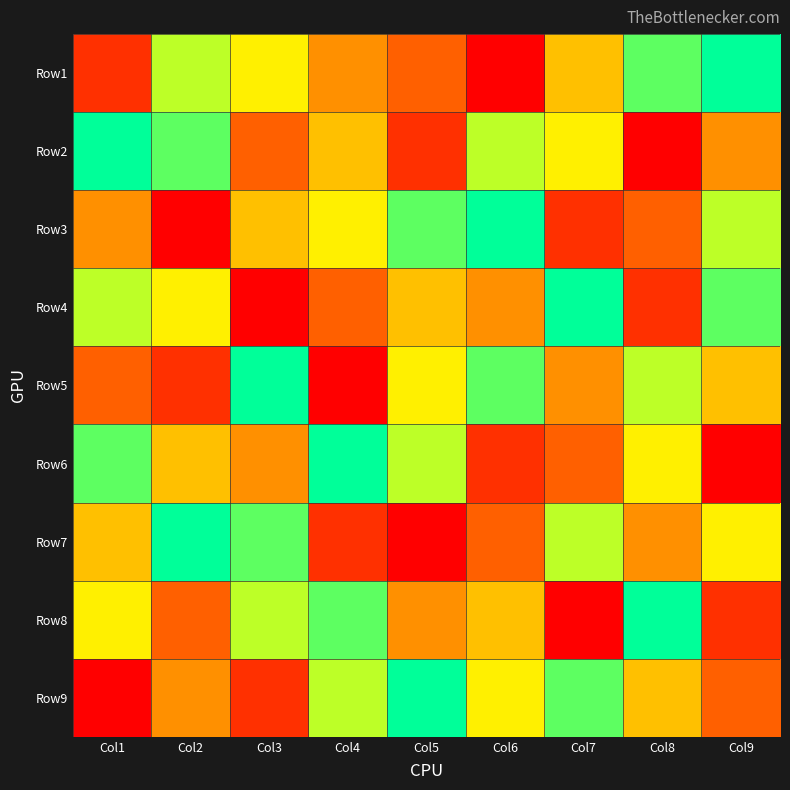

List the series in order of their peak value, lowest first.

Row1, Row2, Row3, Row4, Row5, Row6, Row7, Row8, Row9